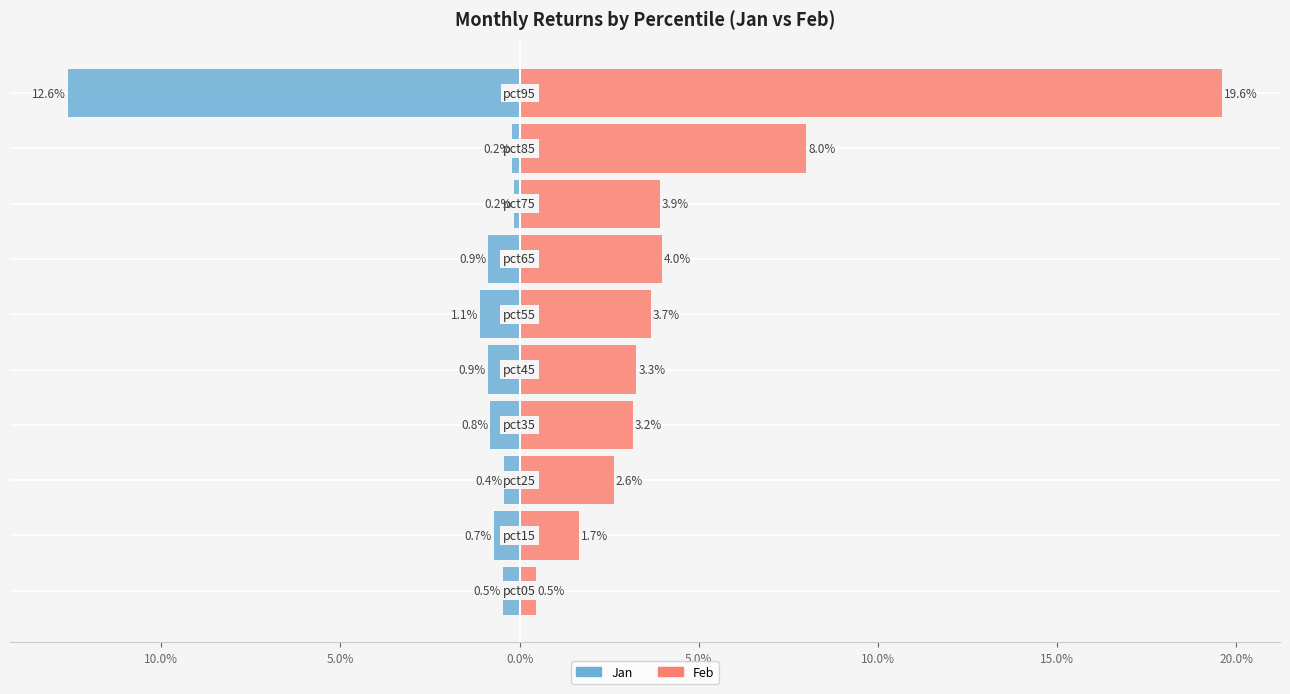

Which has a higher value, 15.0% or 25.0%?

25.0%